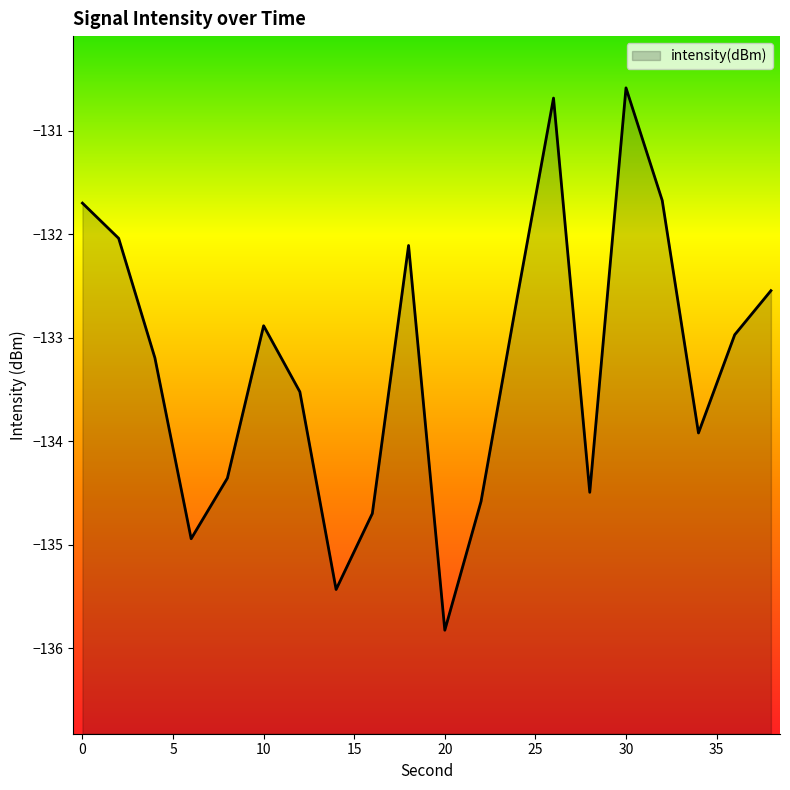

How many data points are less than -132?

16